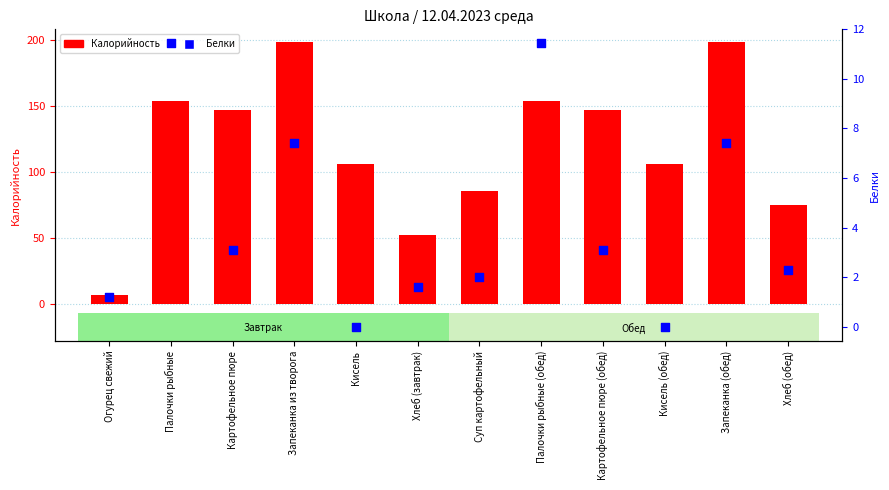

What is the total value across all series at Картофельное пюре?

150.1